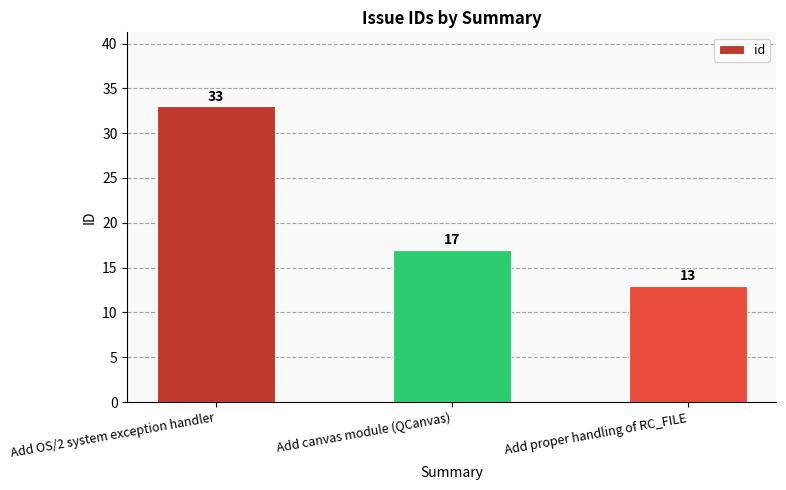

What is the change in value from Add canvas module (QCanvas) to Add proper handling of RC_FILE?

-4